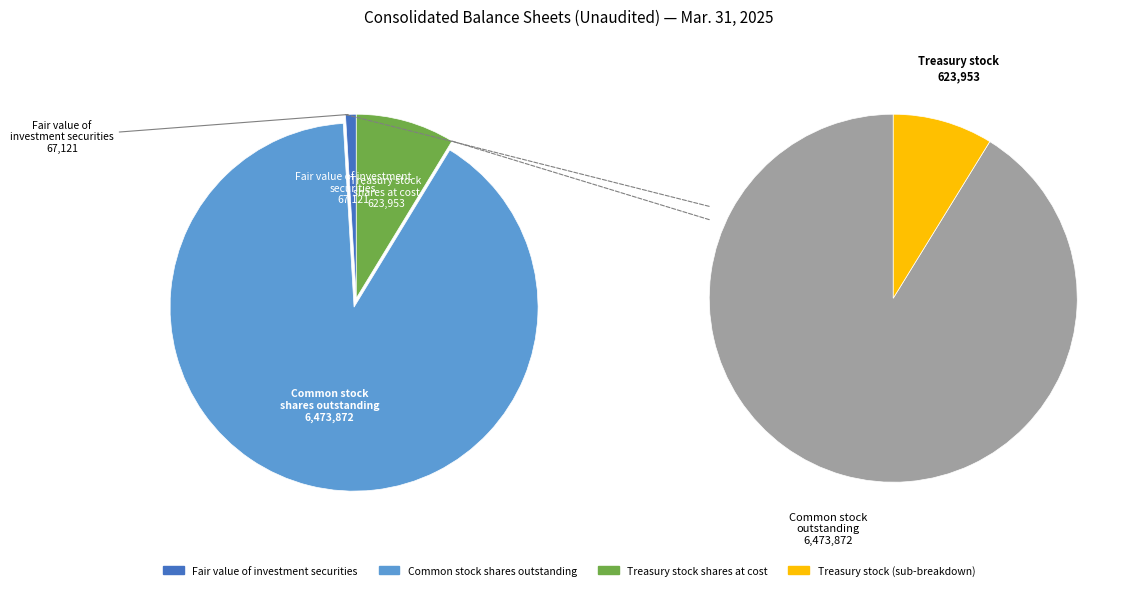

How many slices are in this pie chart?

3